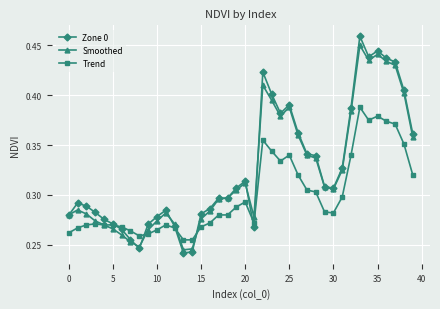

True or false: Smoothed and Zone 0 cross at least once.

True